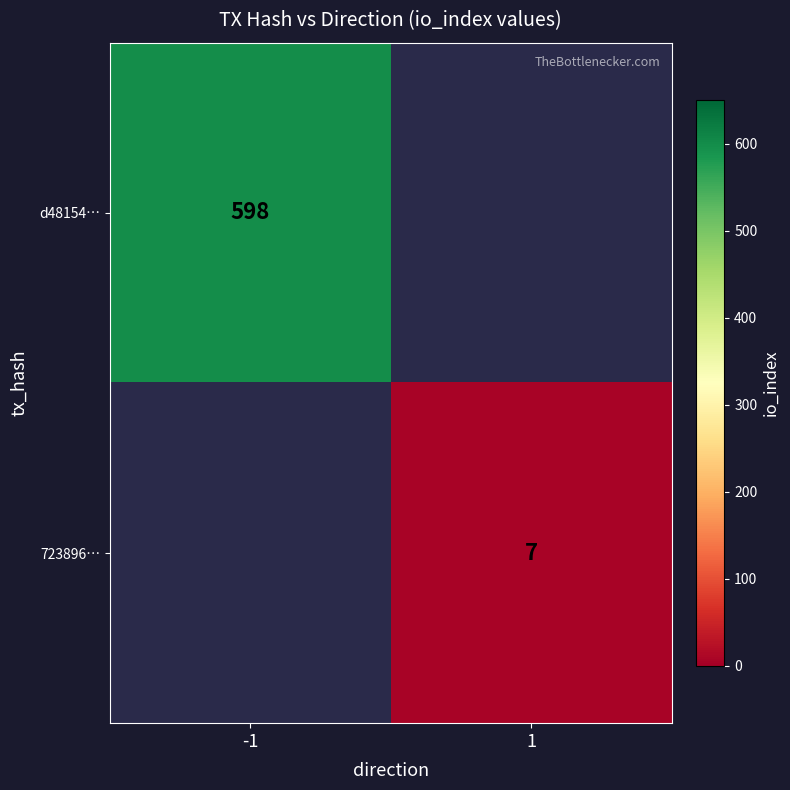

Is it true that d48154… equals 230 at -1?

False